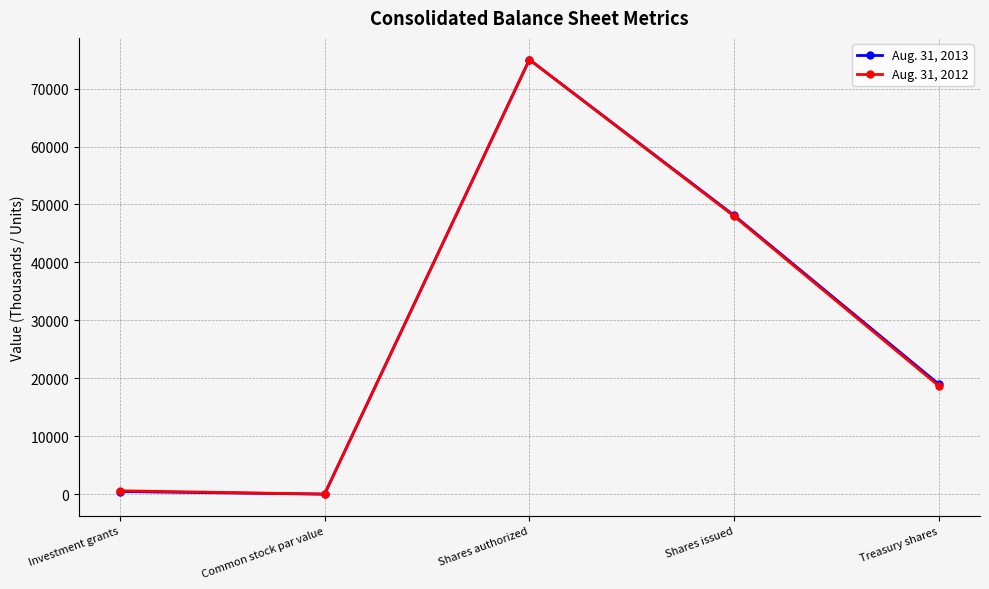

What is the minimum value shown in the chart?

1